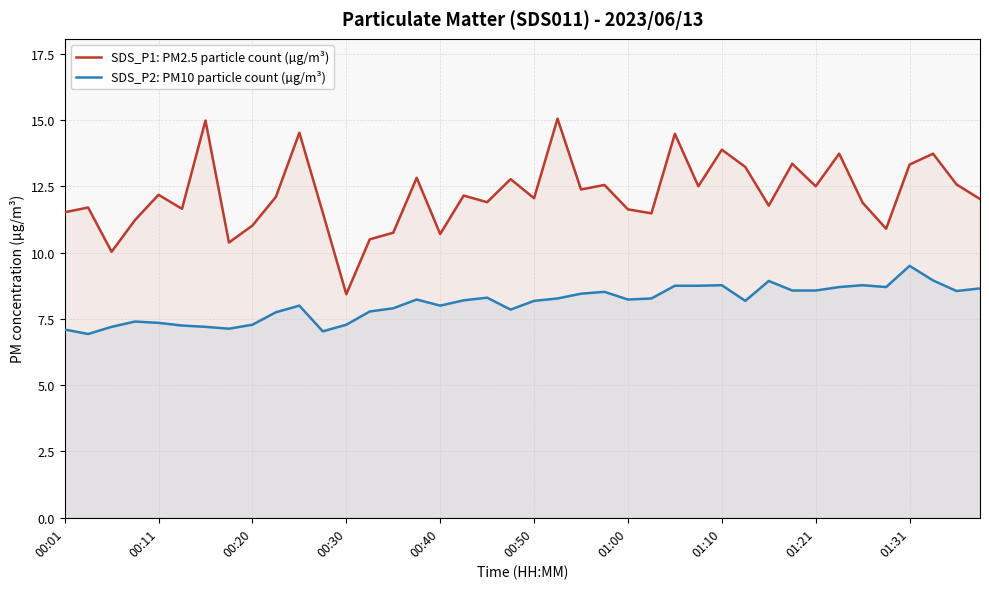

At 23, list the series in order from smallest to largest.

SDS_P2: PM10 particle count (µg/m³), SDS_P1: PM2.5 particle count (µg/m³)